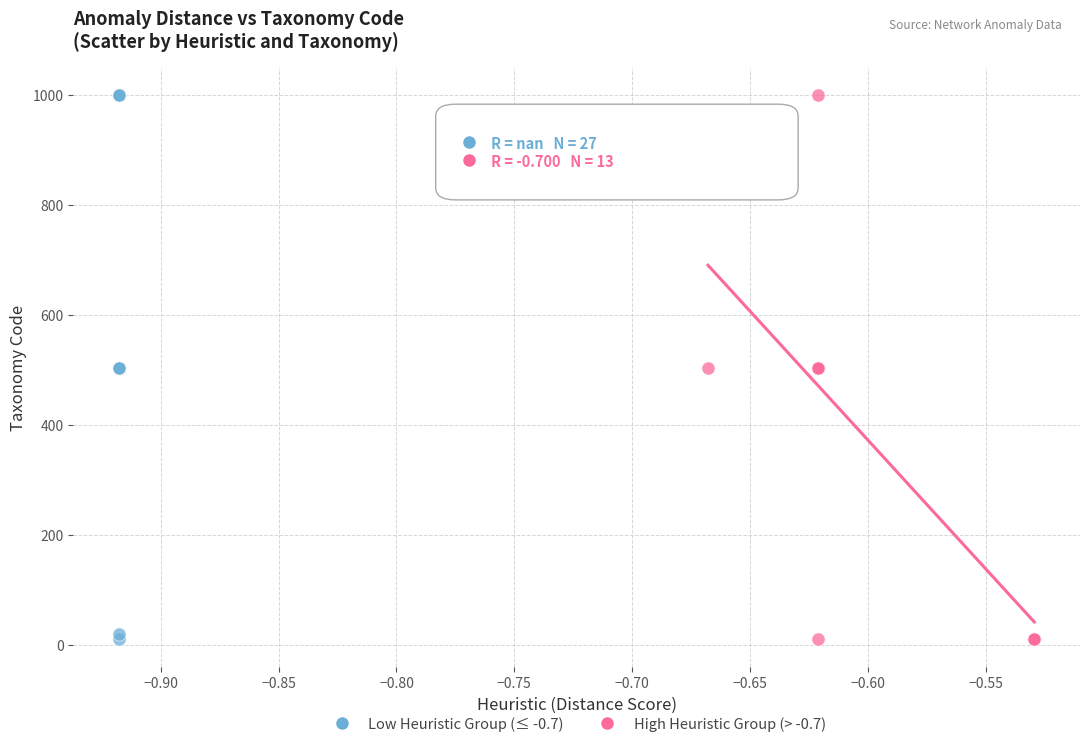

What are all the series names shown in the legend?

Low Heuristic Group (≤ -0.7), High Heuristic Group (> -0.7)